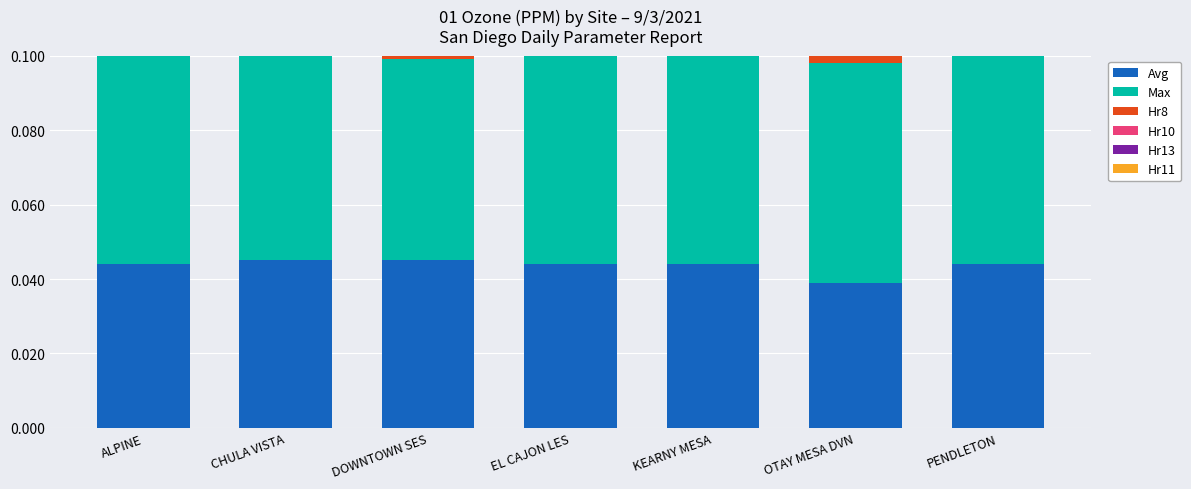

Reading left to right, list all the values displayed in this chart.

Avg: ALPINE=0.0	CHULA VISTA=0.0	DOWNTOWN SES=0.0	EL CAJON LES=0.0	KEARNY MESA=0.0	OTAY MESA DVN=0.0	PENDLETON=0.0
Max: ALPINE=0.1	CHULA VISTA=0.1	DOWNTOWN SES=0.1	EL CAJON LES=0.1	KEARNY MESA=0.1	OTAY MESA DVN=0.1	PENDLETON=0.1
Hr8: ALPINE=0.0	CHULA VISTA=0.0	DOWNTOWN SES=0.0	EL CAJON LES=0.0	KEARNY MESA=0.0	OTAY MESA DVN=0.0	PENDLETON=0.0
Hr10: ALPINE=0.1	CHULA VISTA=0.1	DOWNTOWN SES=0.0	EL CAJON LES=0.1	KEARNY MESA=0.1	OTAY MESA DVN=0.0	PENDLETON=0.0
Hr13: ALPINE=0.1	CHULA VISTA=0.1	DOWNTOWN SES=0.1	EL CAJON LES=0.1	KEARNY MESA=0.1	OTAY MESA DVN=0.1	PENDLETON=0.1
Hr11: ALPINE=0.1	CHULA VISTA=0.1	DOWNTOWN SES=0.1	EL CAJON LES=0.1	KEARNY MESA=0.1	OTAY MESA DVN=0.1	PENDLETON=0.0